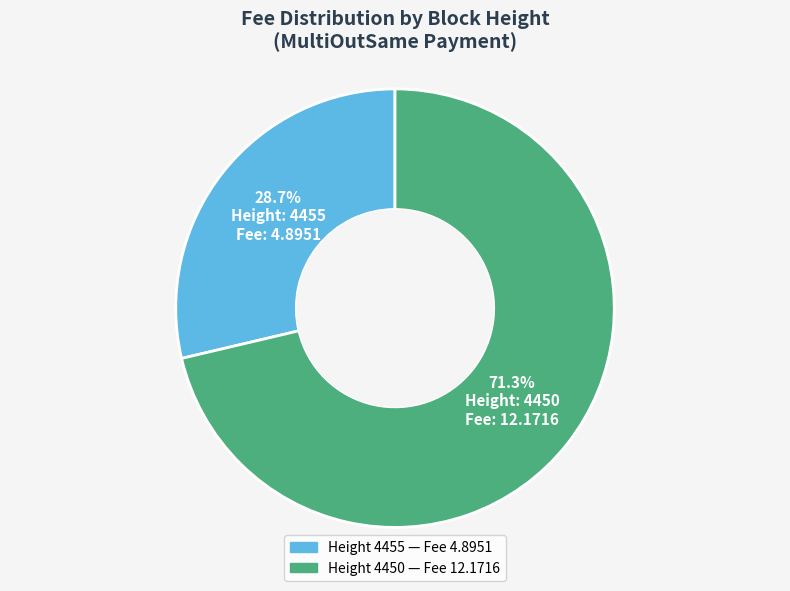

Is there a majority slice in this chart?

Yes